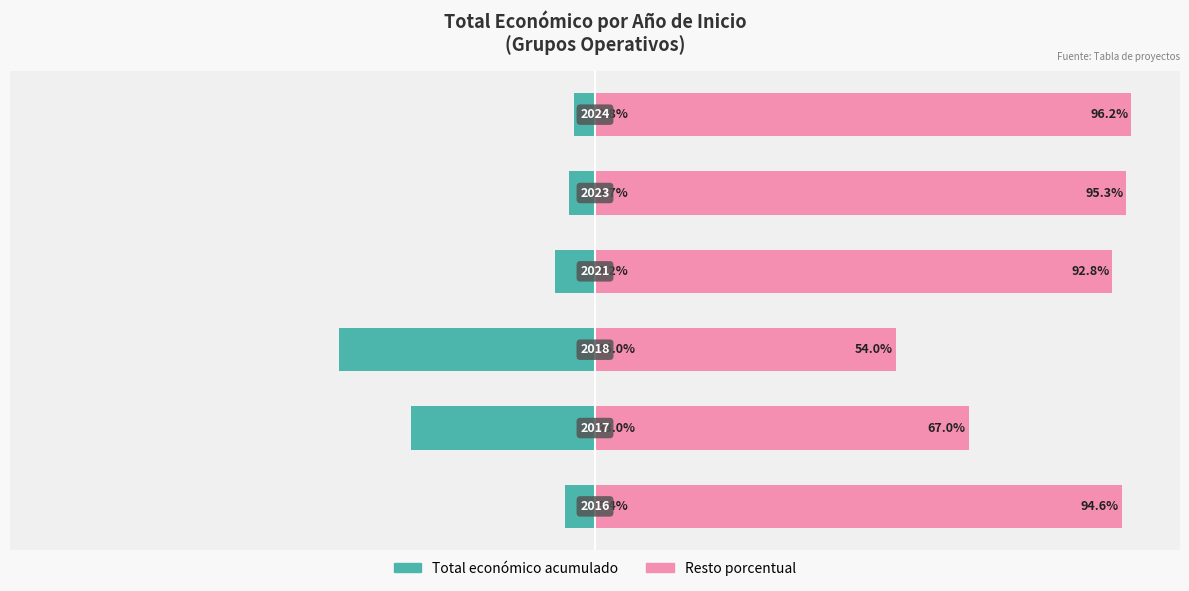

What is the value of the Resto porcentual bar at the 6th from the left?

96.2